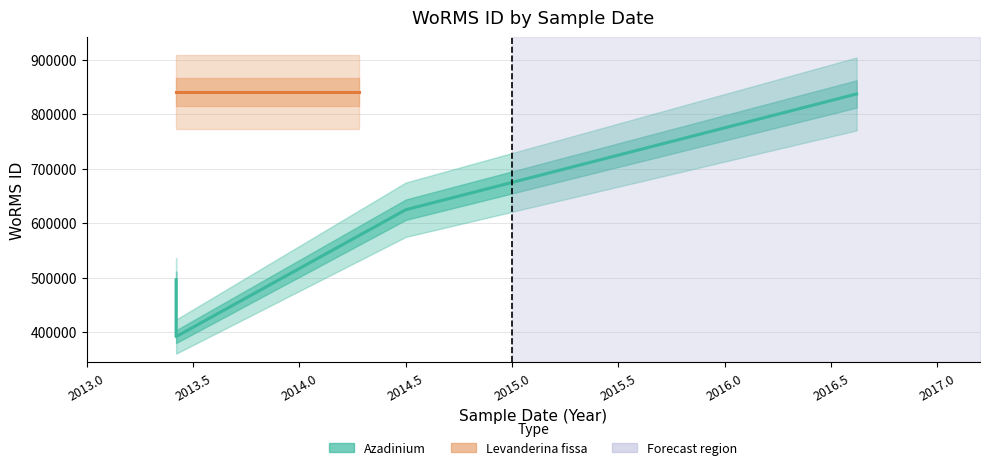

Read the value at 2014.5, to the nearest 10.

624510